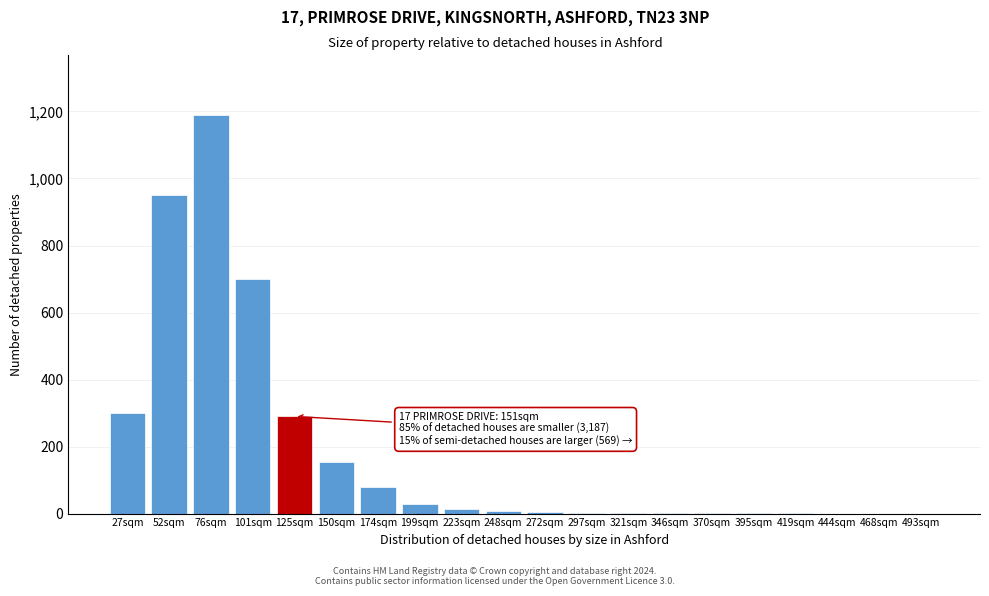

What is the change in value from 27sqm to 468sqm?

-300